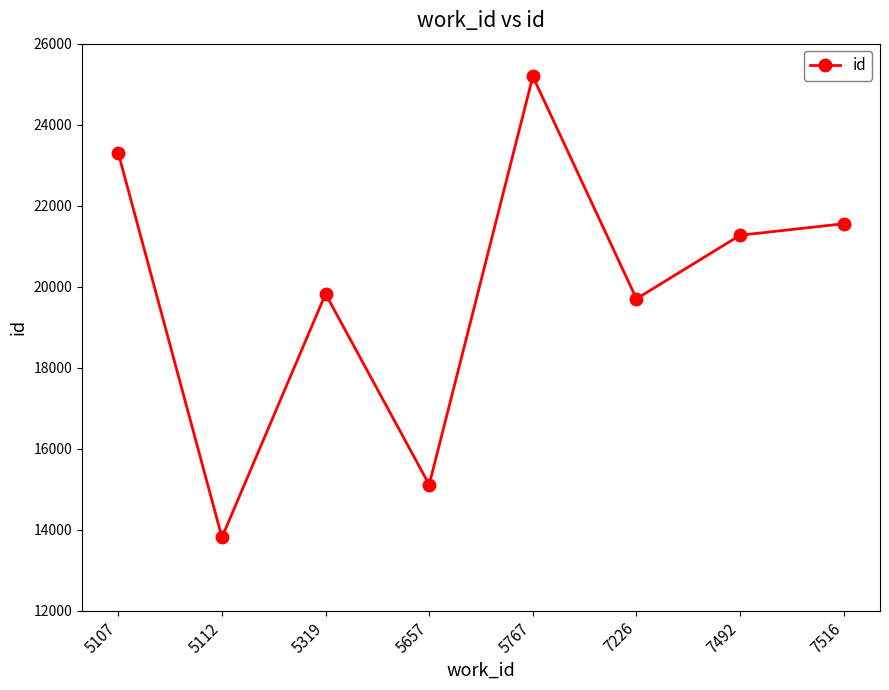

How many lines are shown in the chart?

1